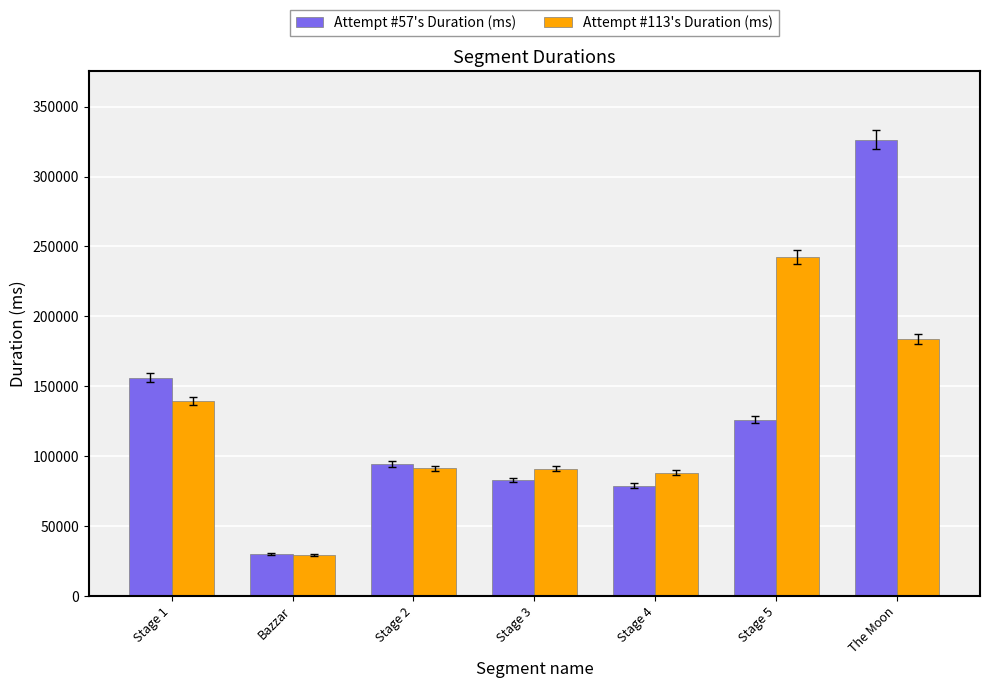

Rank the series at Stage 2 from lowest to highest value.

Attempt #113's Duration (ms), Attempt #57's Duration (ms)